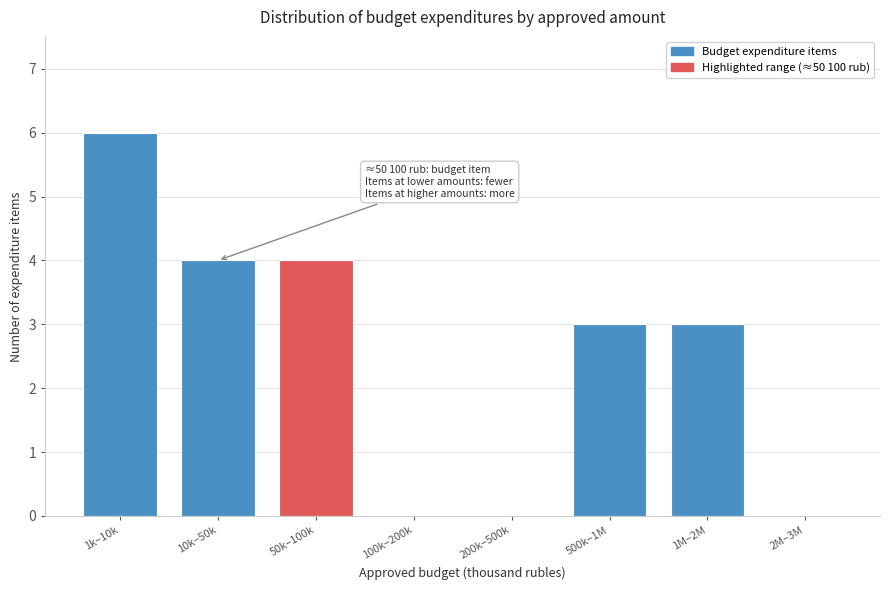

Reading left to right, what are all the values shown in this chart?

1k–10k=6	10k–50k=4	50k–100k=4	100k–200k=0	200k–500k=0	500k–1M=3	1M–2M=3	2M–3M=0